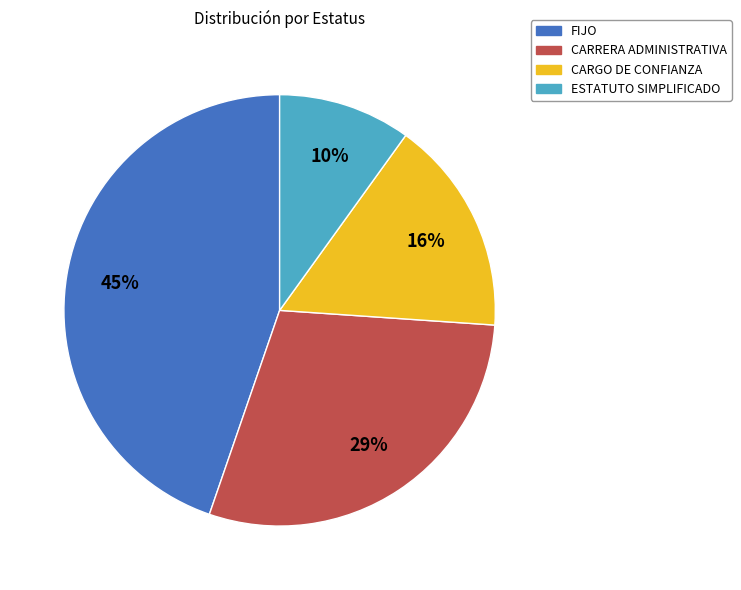

What is the smallest slice in the pie chart?

ESTATUTO SIMPLIFICADO